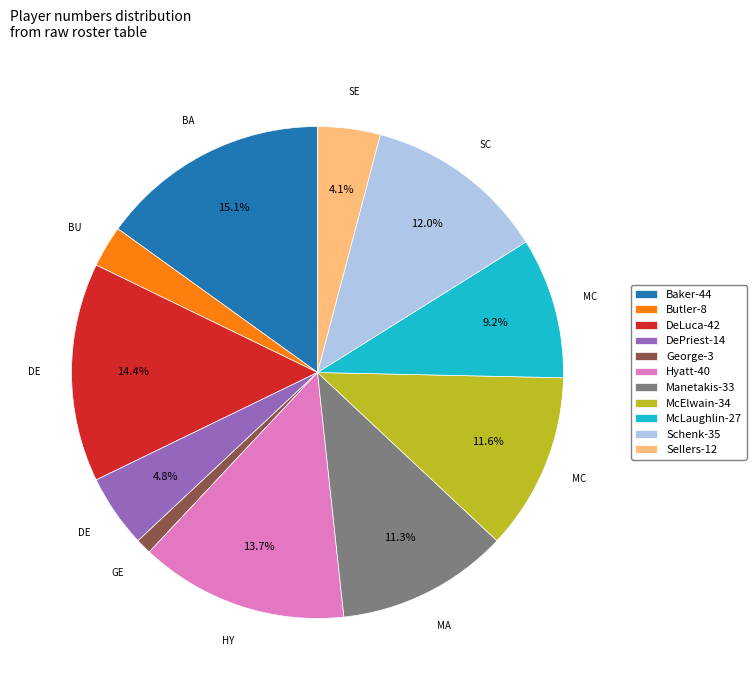

Approximately how many times larger is the value at Butler-8 compared to DePriest-14?

0.6